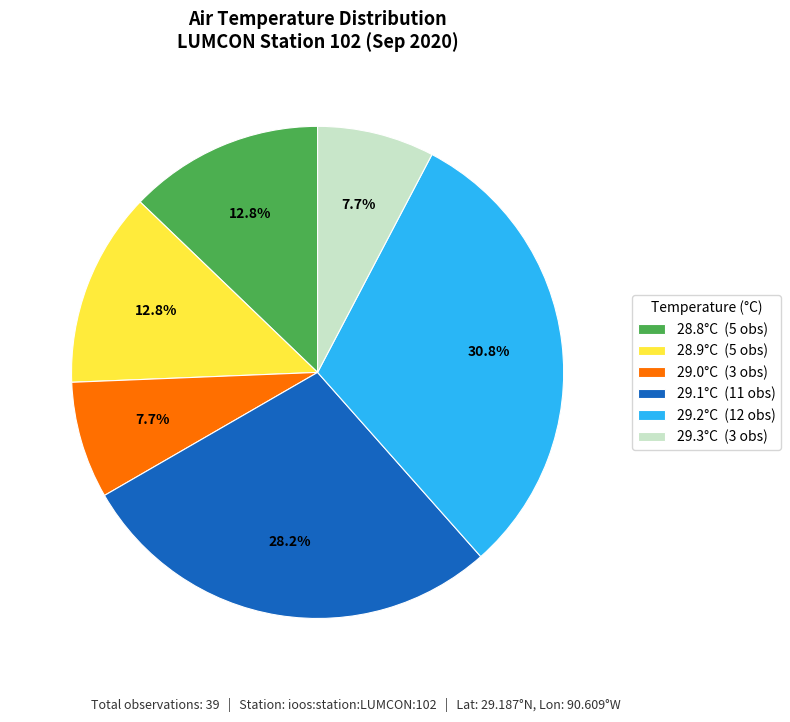

Which category has the biggest portion of the pie?

29.2°C (12 obs)